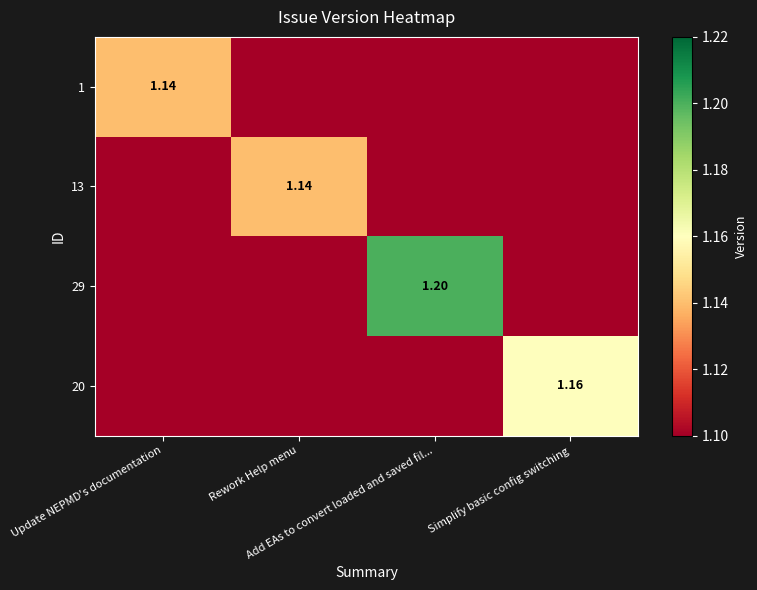

What value does the 20 series have at Simplify basic config switching?

1.2